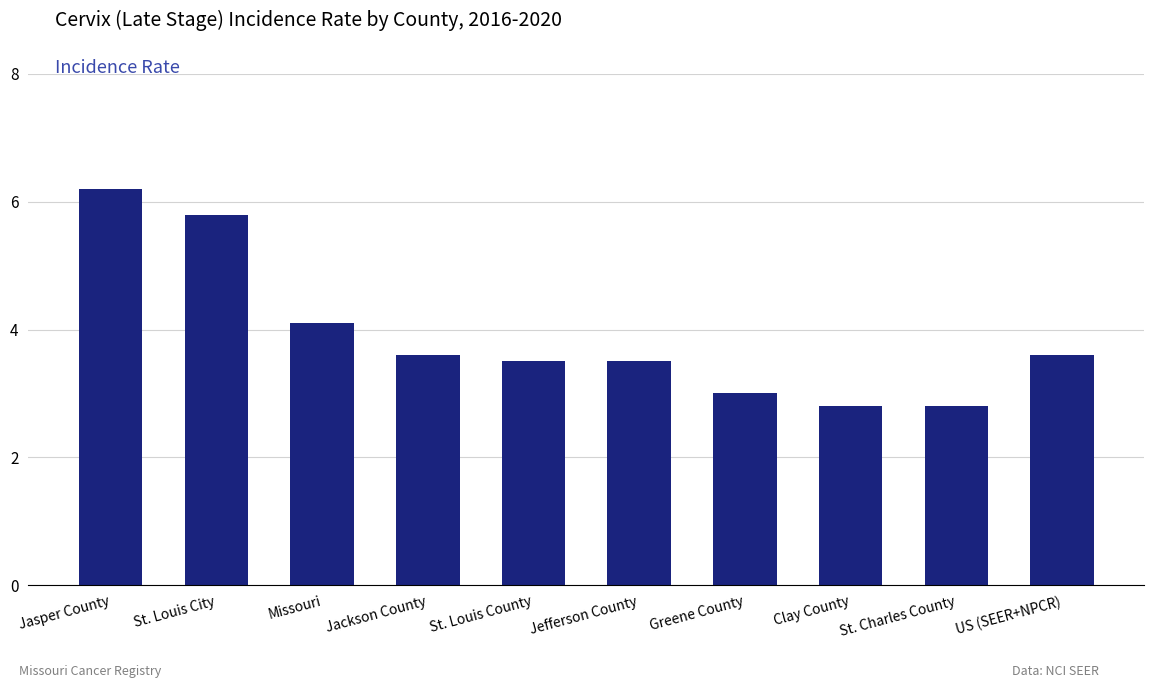

What is the smallest value displayed?

2.8